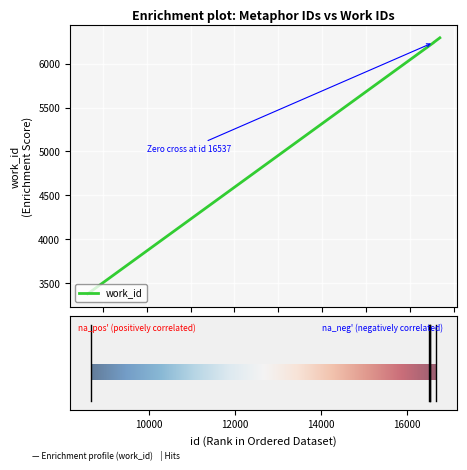

What is the sum of all values?

28392